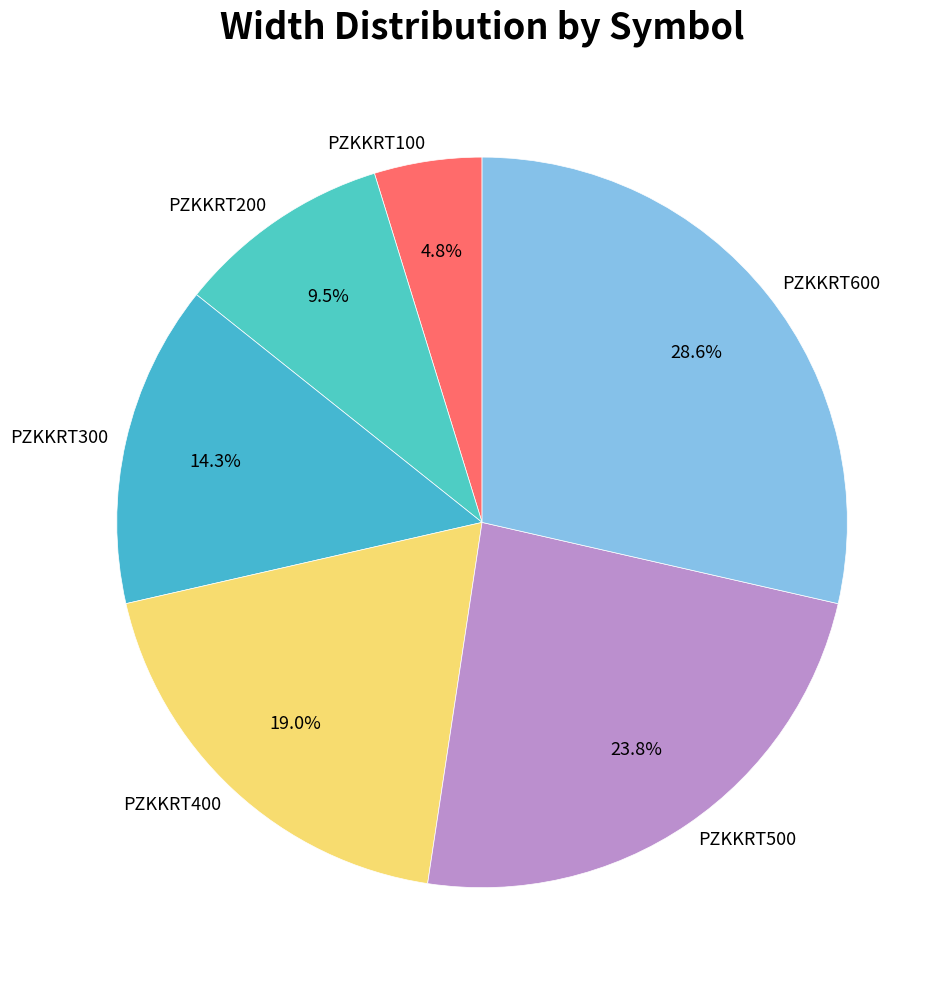

How much of the chart is everything except PZKKRT100?

95.2%